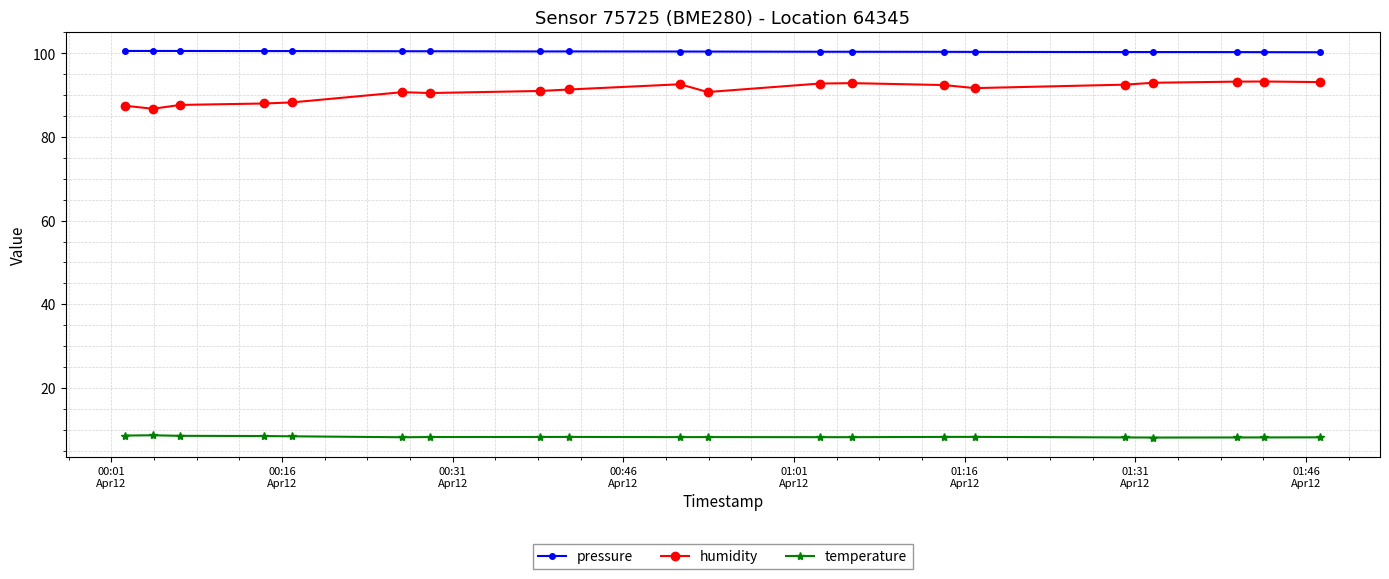

True or false: temperature has more than 2 interior local peaks.

True